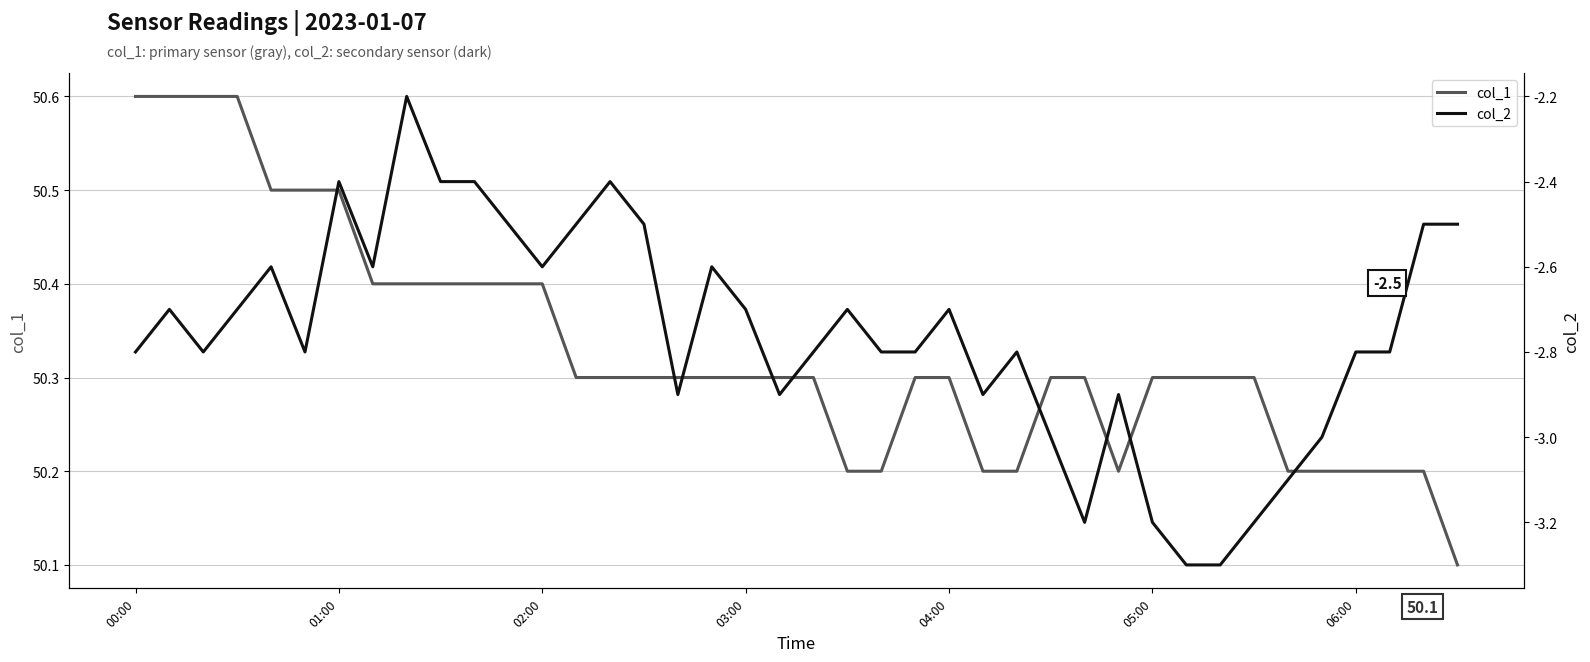

What is the maximum value for col_1?

50.6